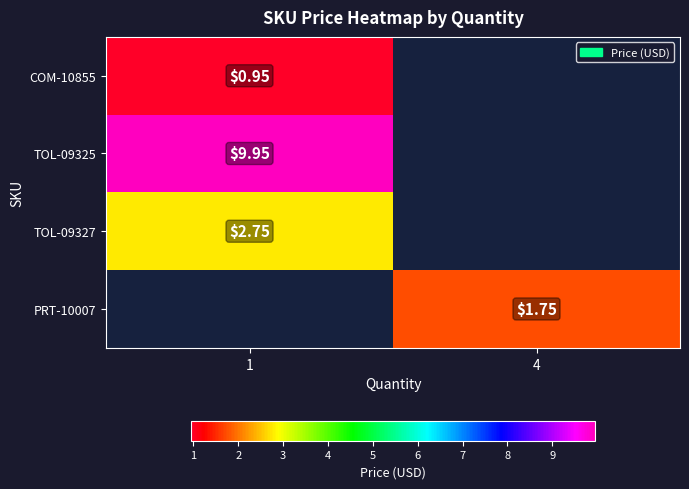

How many series are shown in this chart?

4